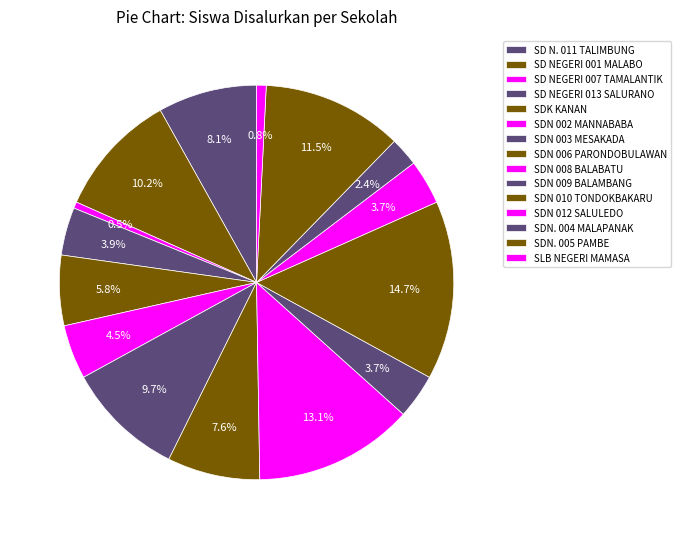

How many segments does this pie chart have?

15